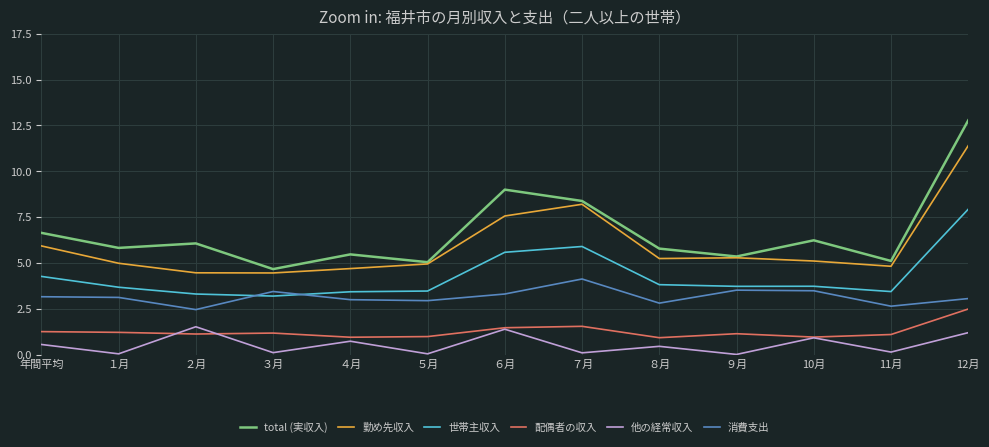

What position from the right is 年間平均?

13